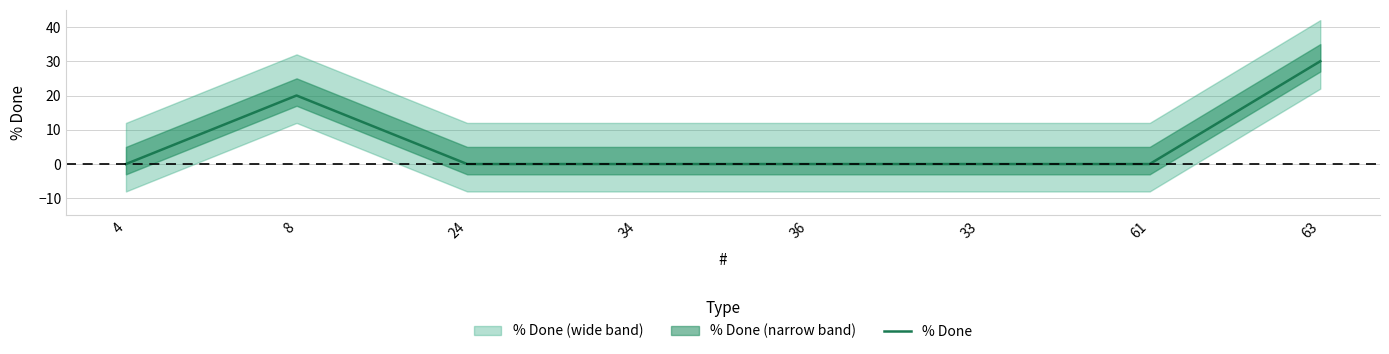

The value at 8 is 20. True or false?

True